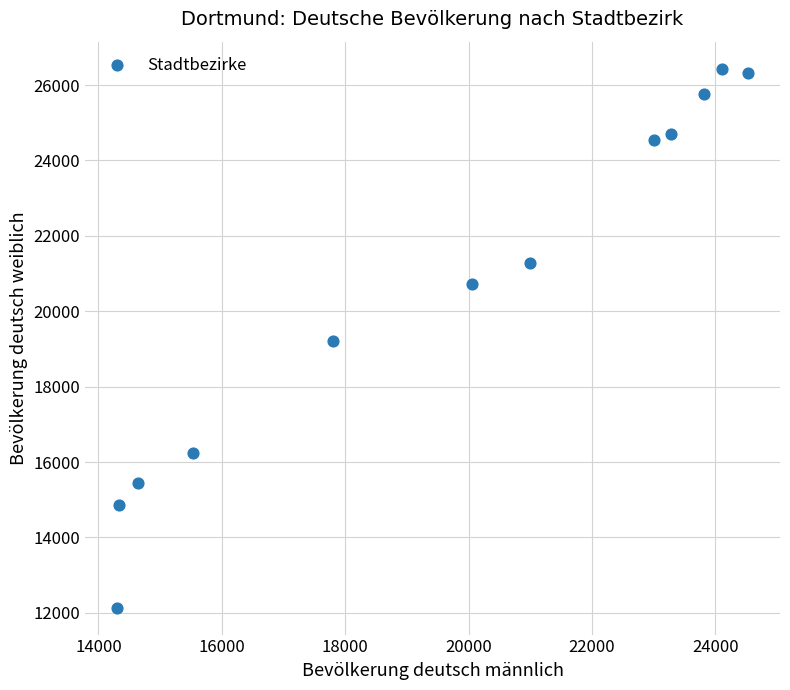

What is the average X value?

19703